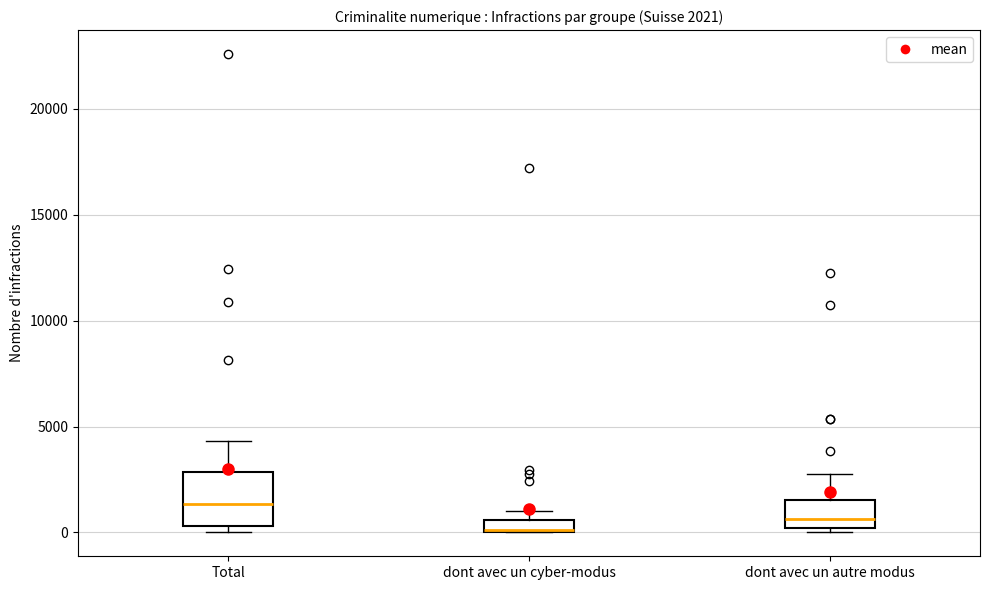

Which box is the tallest, from its lower edge to its upper edge?

Total